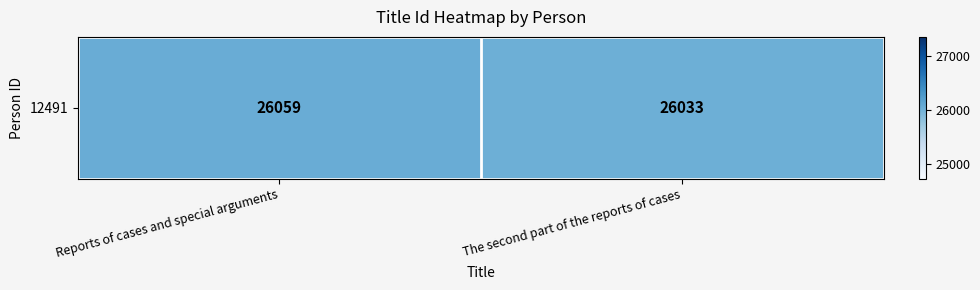

Which category has the highest value across all series?

Reports of cases and special arguments